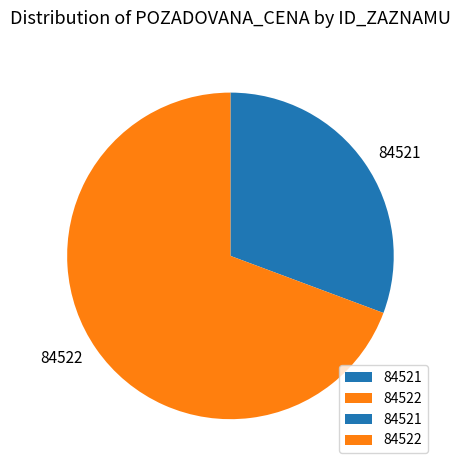

True or false: 84521 accounts for 31% of the total.

True